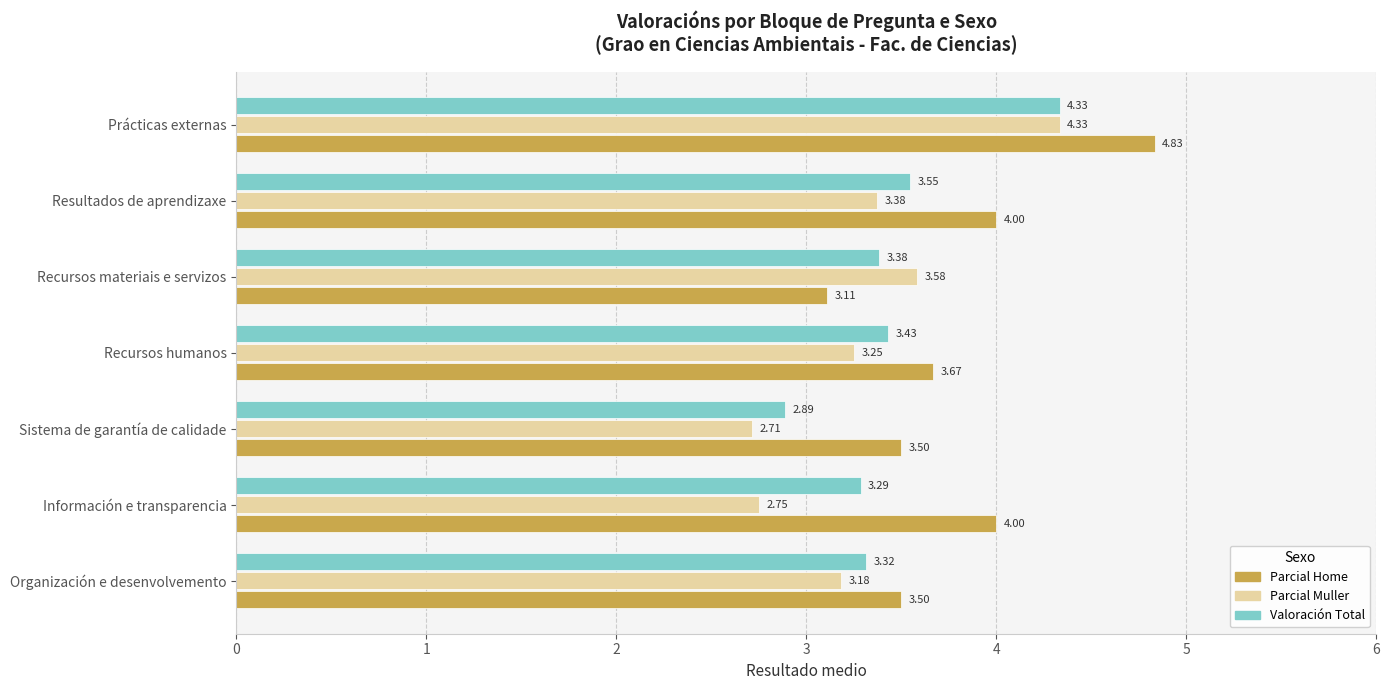

At which label is Valoración Total closest to 3?

Sistema de garantía de calidade